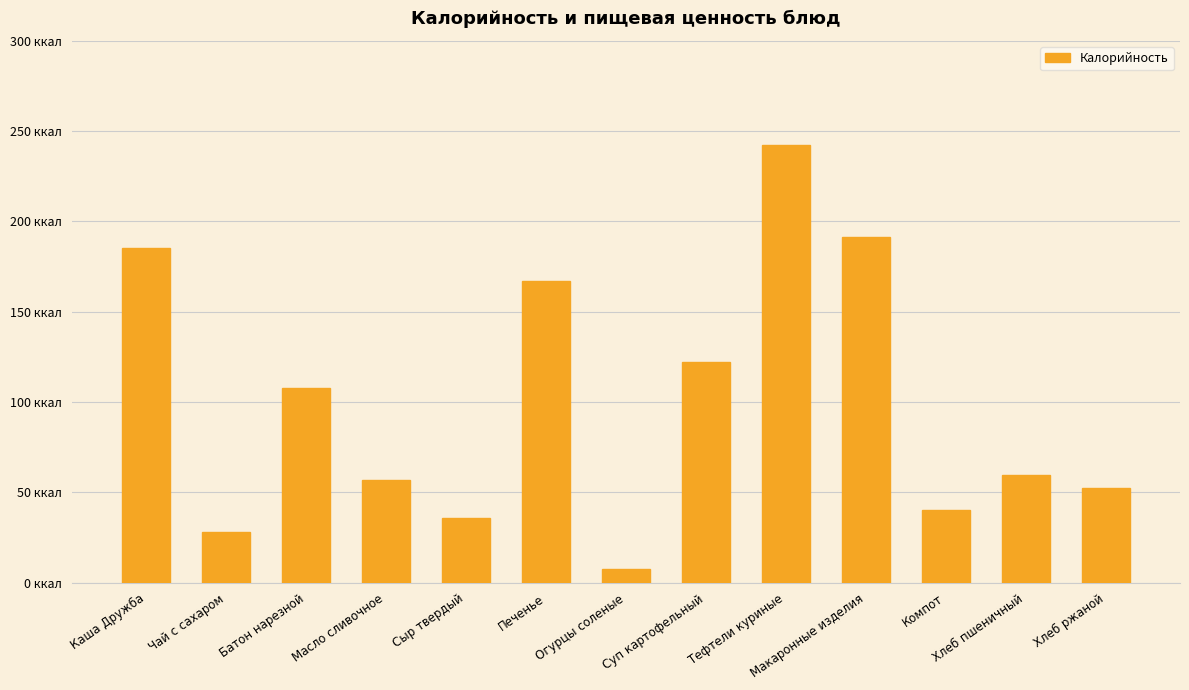

Are the bars horizontal?

No